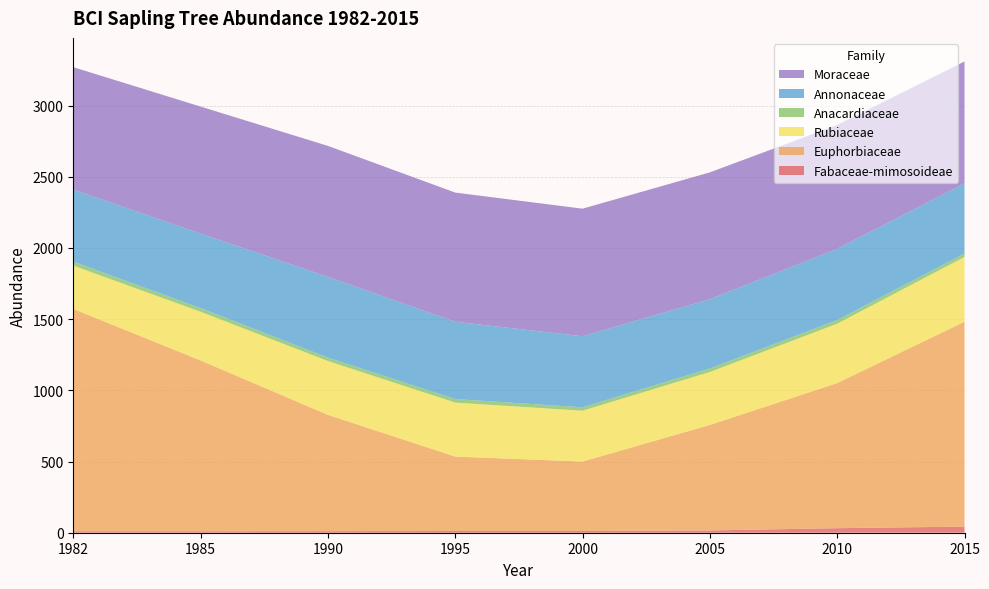

Reading right to left, transcribe all the data shown in this chart.

Fabaceae-mimosoideae: 2015=43	2010=32	2005=16	2000=12	1995=12	1990=11	1985=10	1982=10
Euphorbiaceae: 2015=1439	2010=1019	2005=741	2000=488	1995=523	1990=817	1985=1200	1982=1562
Rubiaceae: 2015=455	2010=417	2005=372	2000=357	1995=379	1990=378	1985=342	1982=304
Anacardiaceae: 2015=24	2010=26	2005=25	2000=24	1995=25	1990=24	1985=26	1982=28
Annonaceae: 2015=492	2010=500	2005=486	2000=499	1995=543	1990=567	1985=523	1982=506
Moraceae: 2015=857	2010=870	2005=891	2000=896	1995=907	1990=920	1985=892	1982=860